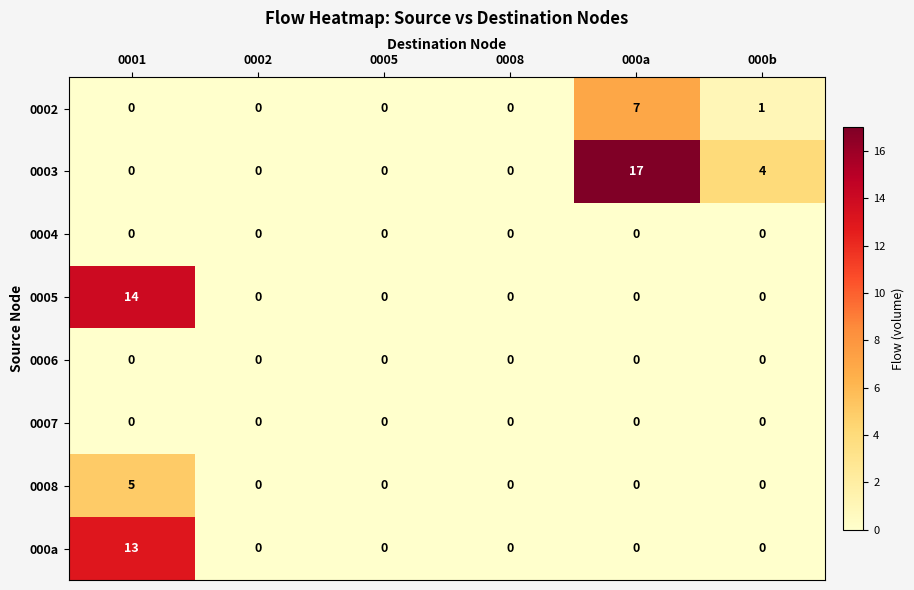

Which series changed the most between 0001 and 0002?

0005